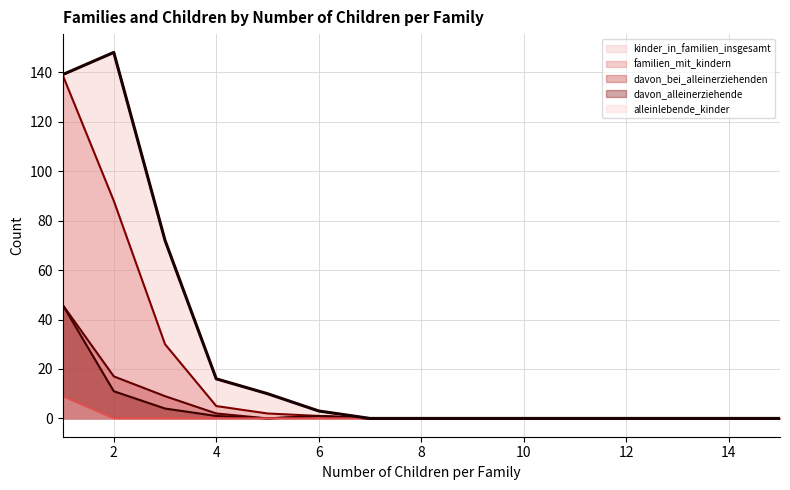

Where is familien_mit_kindern nearest to the value 69?

2